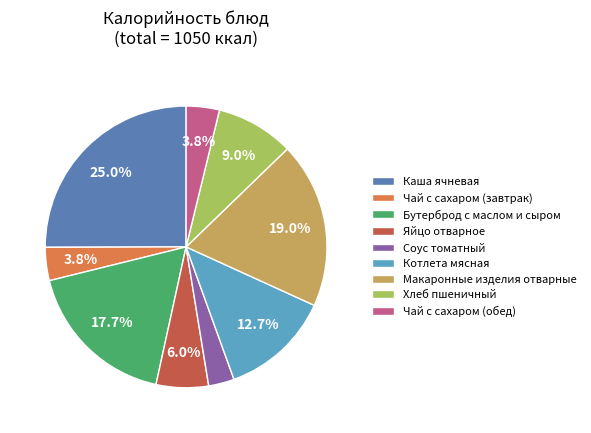

Is the sum of Хлеб пшеничный and Бутерброд с маслом и сыром greater than half?

No